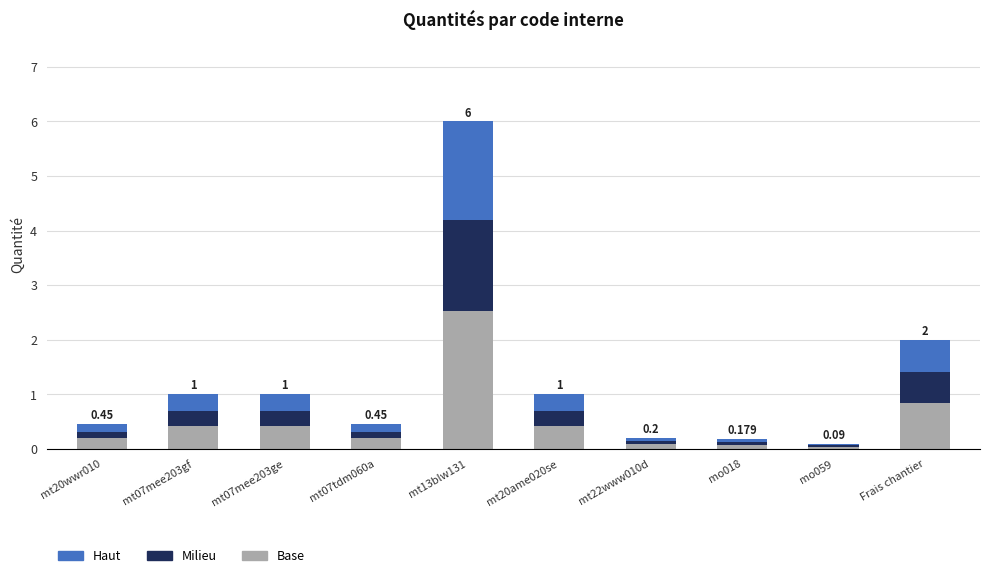

What is the highest value of the Haut series?

1.8